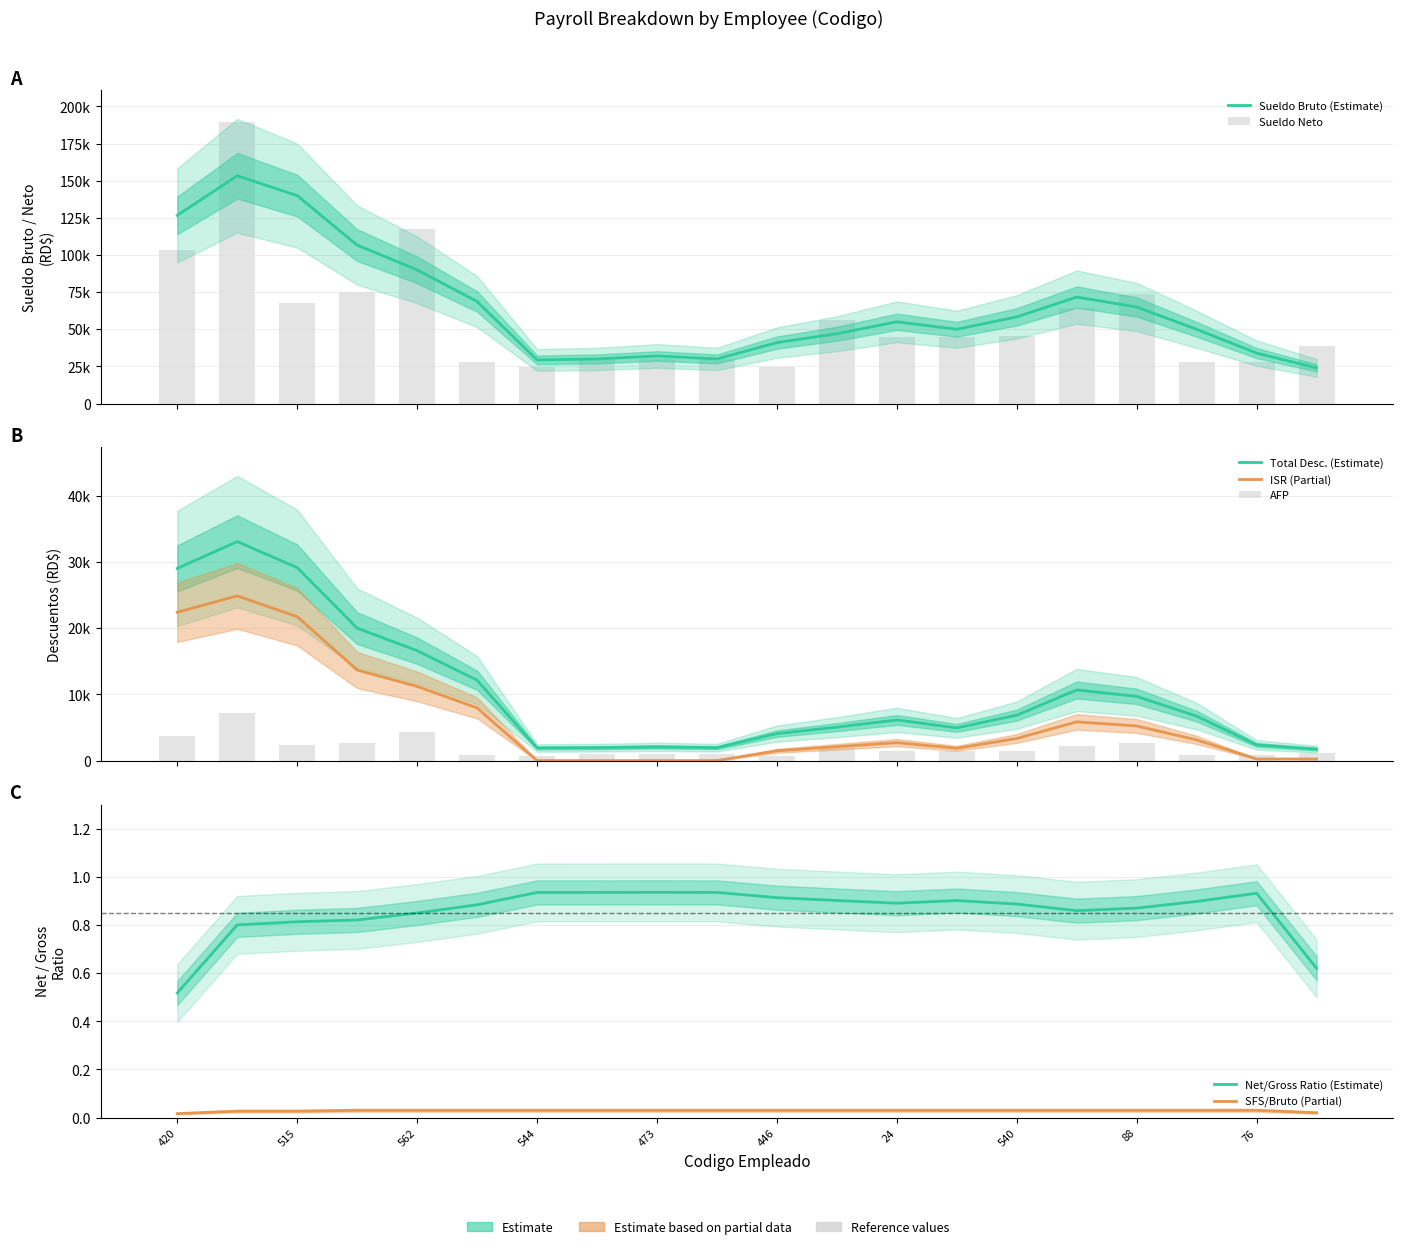

What is the highest value of the Sueldo Neto series?

189803.0